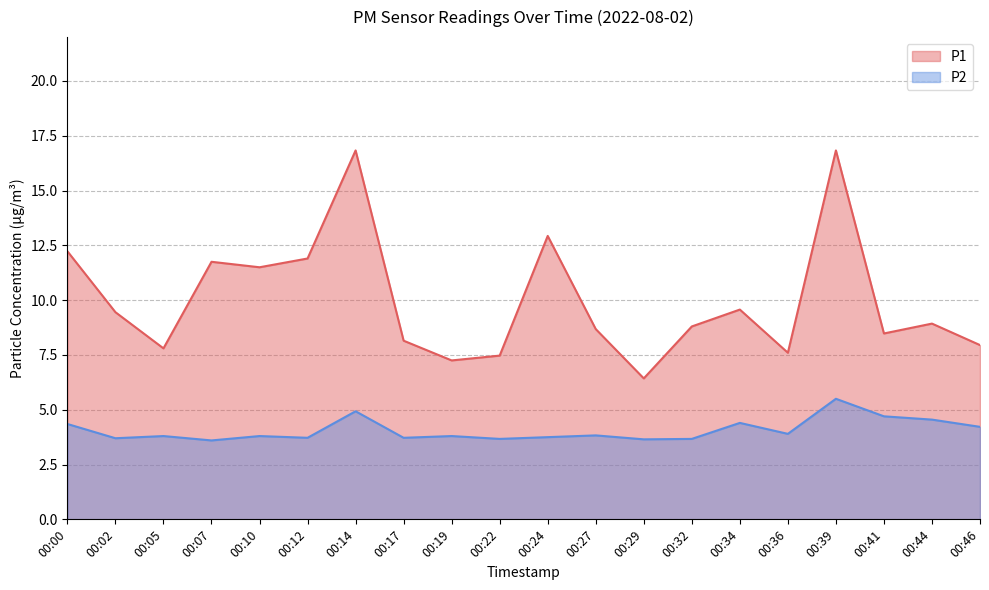

At how many categories does at least one series exceed 14?

2